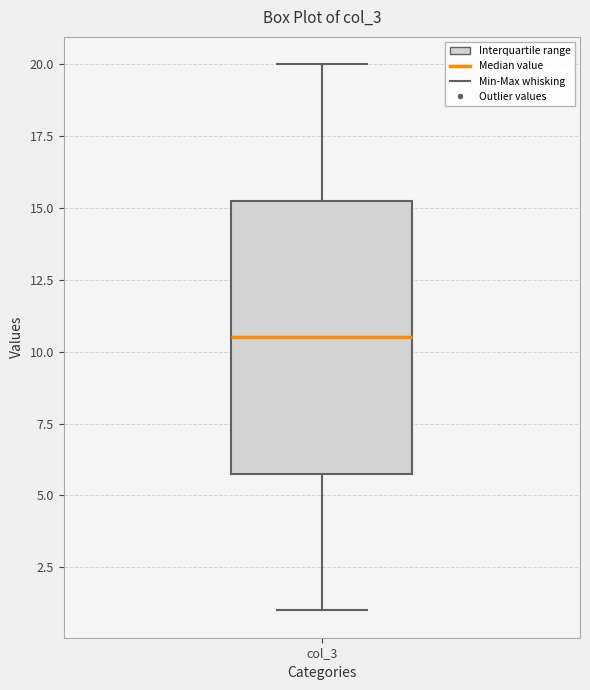

Where does the lower whisker of the box for col_3 end on the y-axis? The values are not printed on the chart, so give them approximately, as read against the axis.

1.0